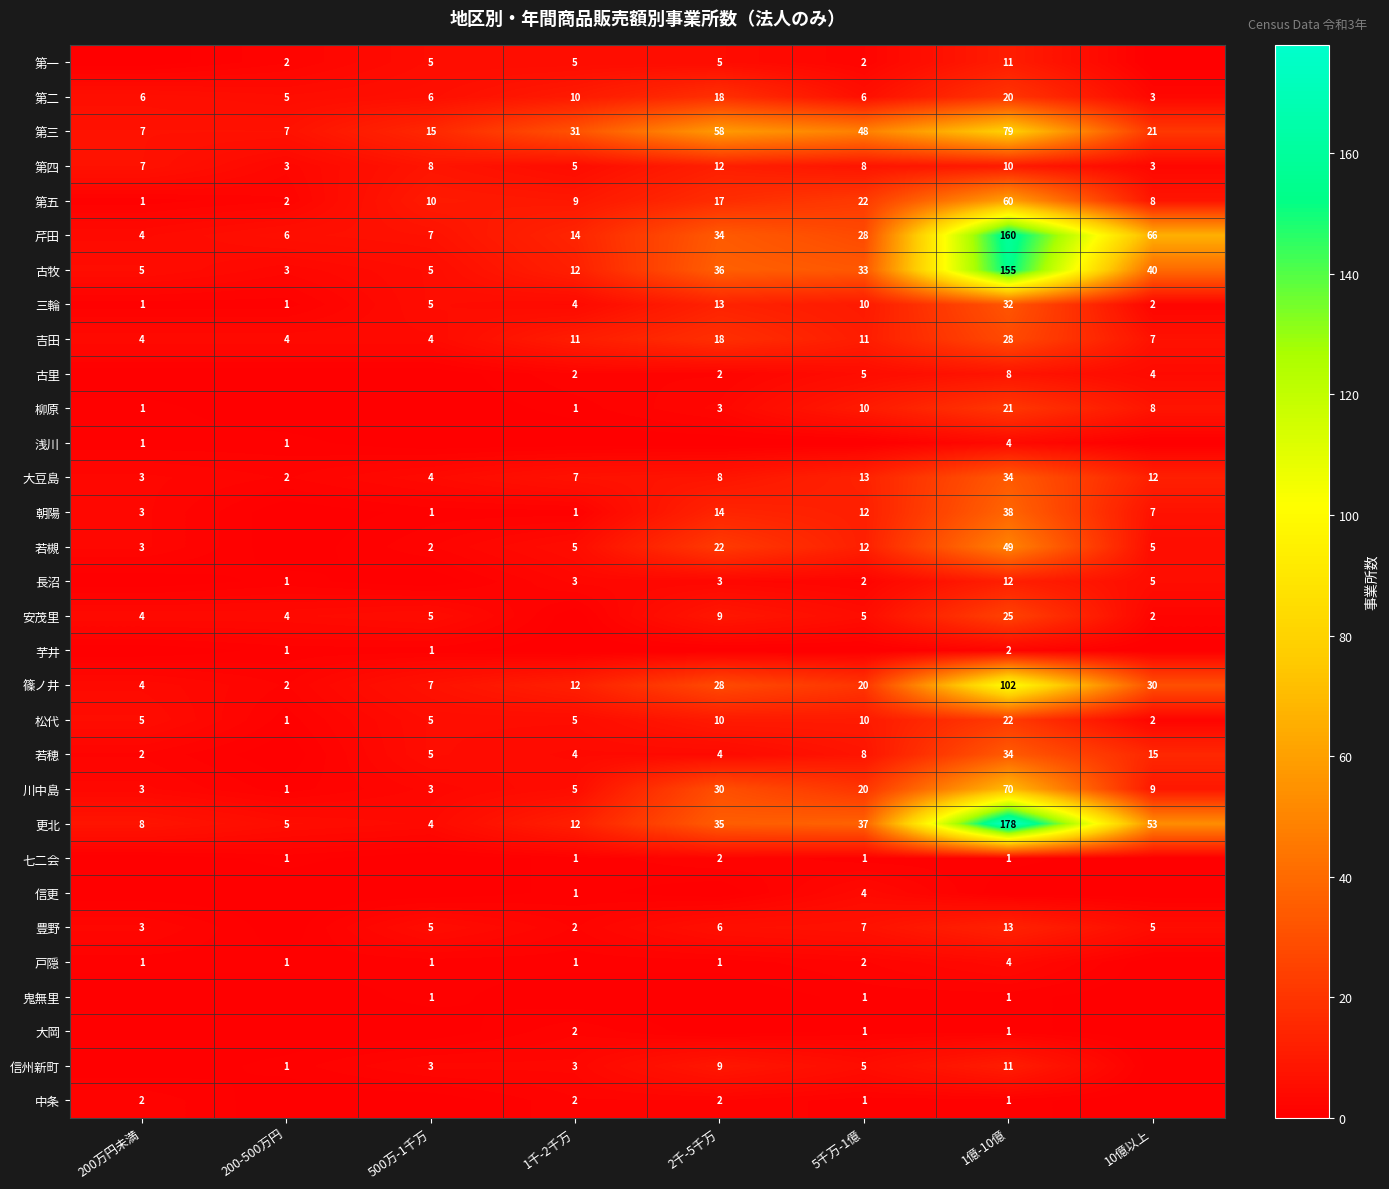

The 三輪 series shows 10 at 5千万-1億. True or false?

True